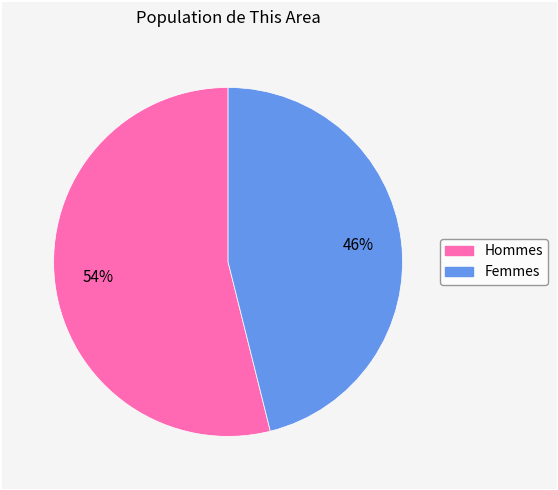

To the nearest percent, what is the average slice percentage?

50%